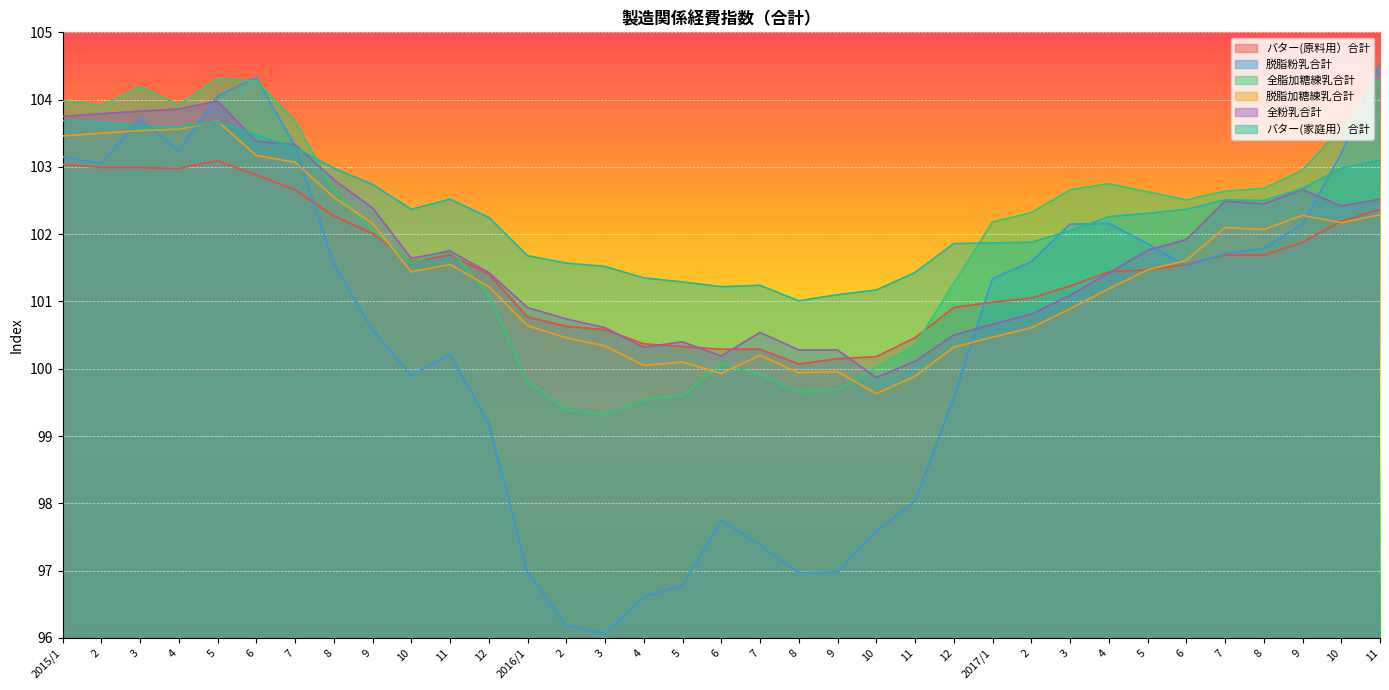

What is the approximate value of 全粉乳合計 at 2?

103.8